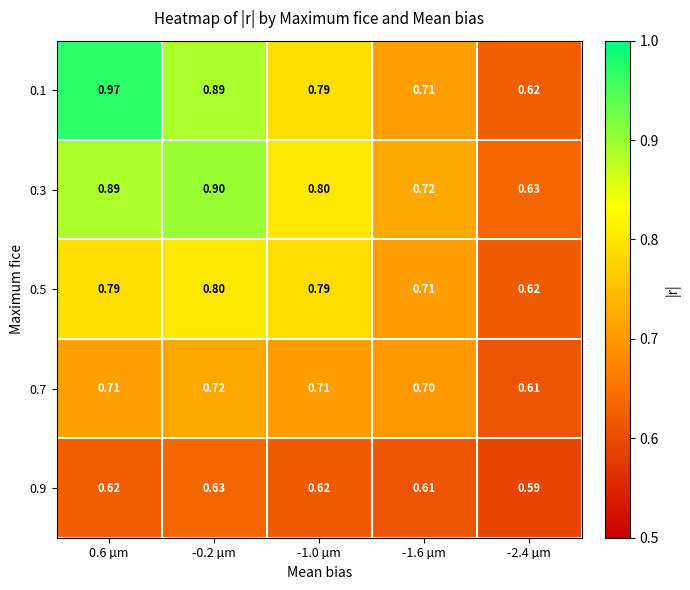

Which series has the largest range (max minus min)?

0.1